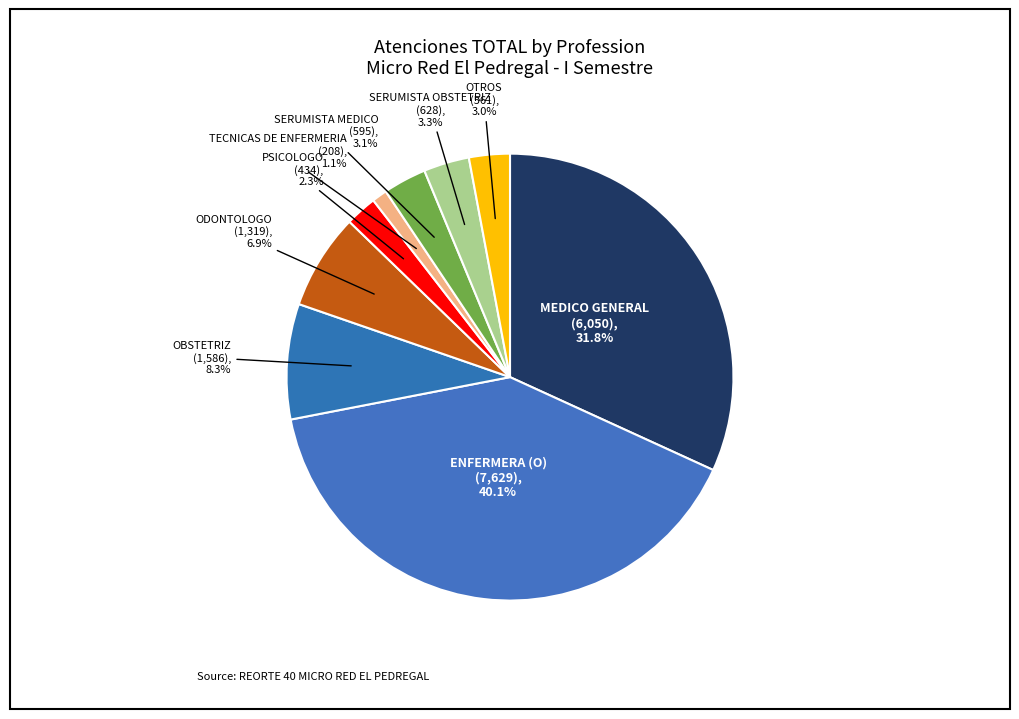

Rank the categories by value from highest to lowest.

ENFERMERA (O), MEDICO GENERAL, OBSTETRIZ, ODONTOLOGO, SERUMISTA OBSTETRIZ, SERUMISTA MEDICO, OTROS, PSICOLOGO, TECNICAS DE ENFERMERIA